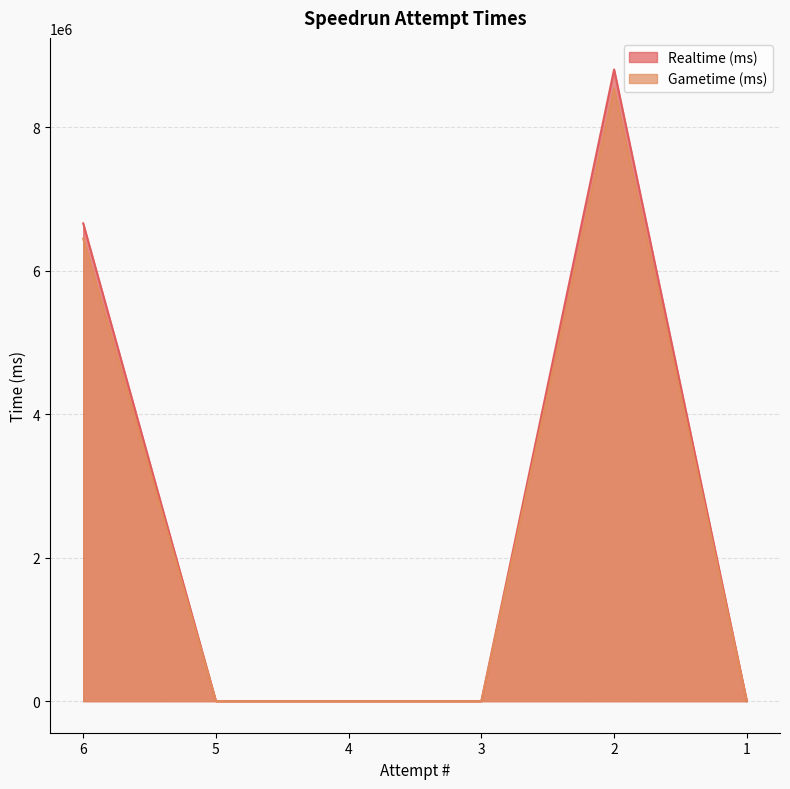

At which category is the sum across all series the highest?

2